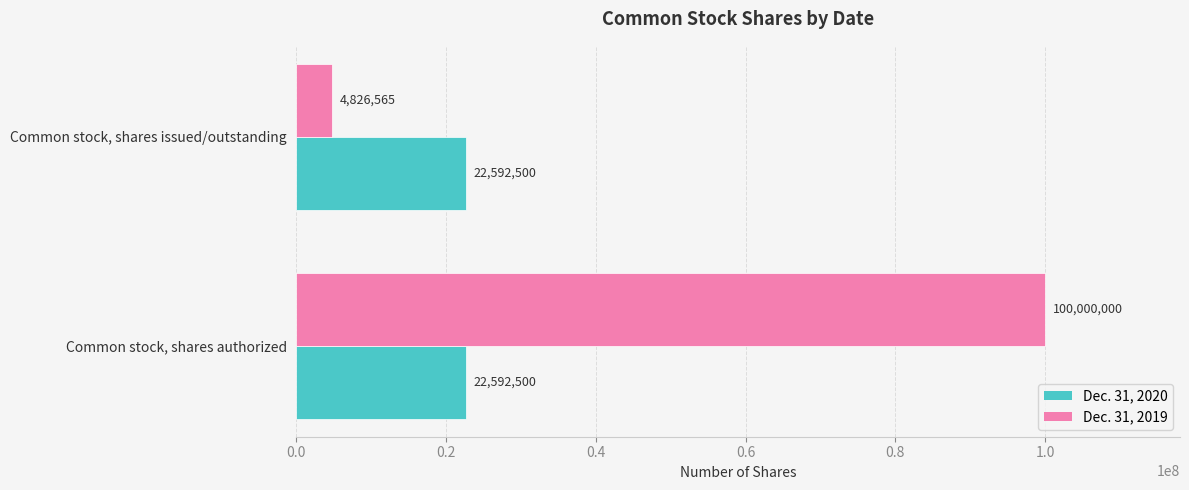

Which series changed the most between Common stock, shares authorized and Common stock, shares issued/outstanding?

Dec. 31, 2019